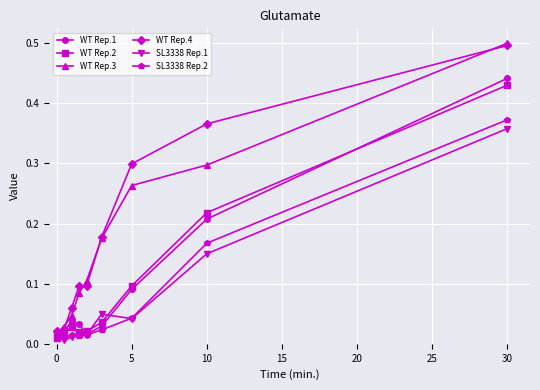

At how many categories does at least one series exceed 0?

9